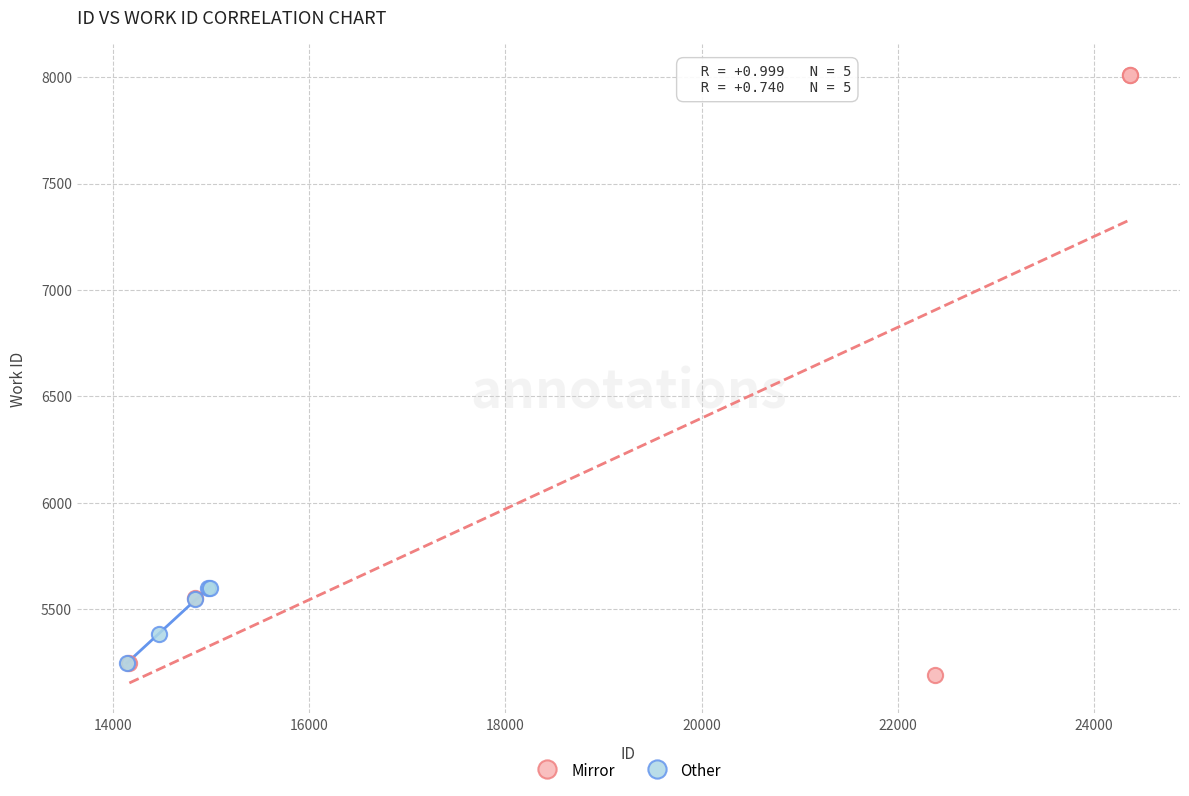

Which series has the widest spread of Y values?

Mirror